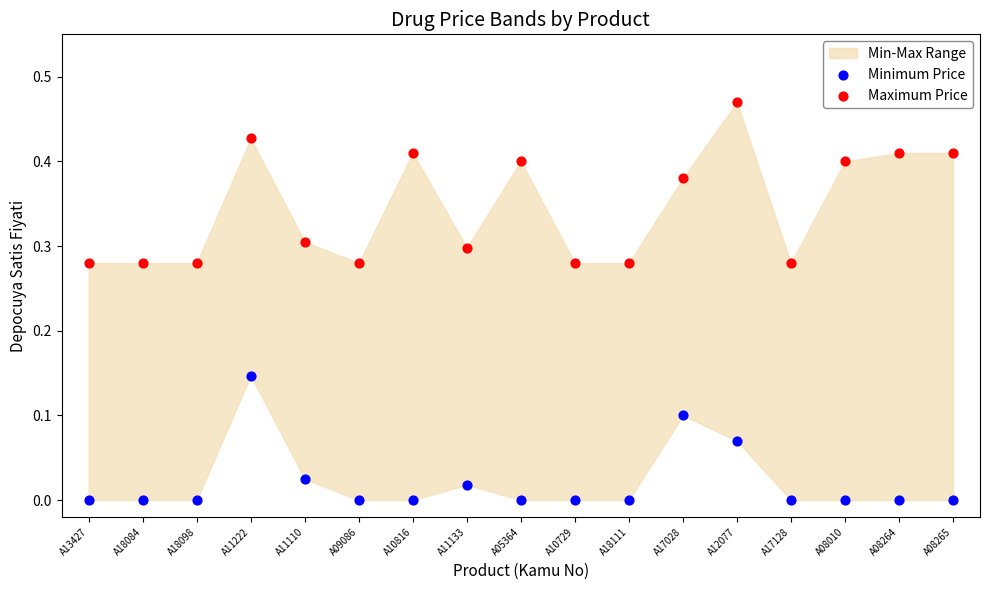

Which series contains the lowest Y value?

Minimum Price